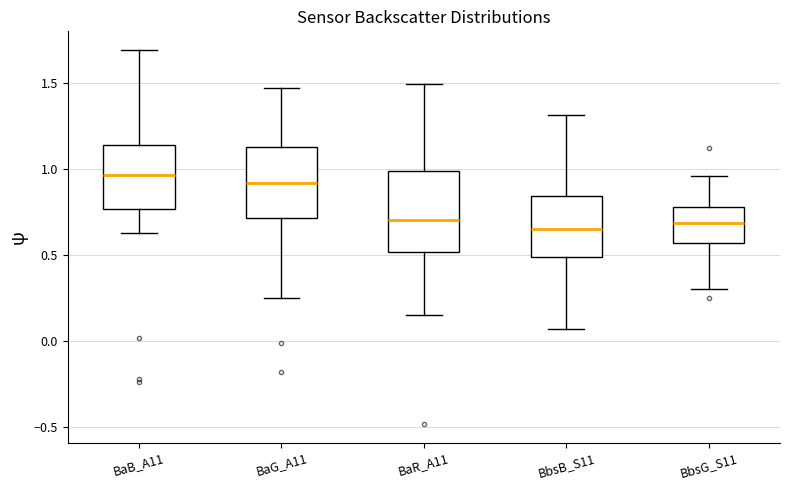

Where does the median line of the box for BaG_A11 sit on the y-axis? The values are not printed on the chart, so give them approximately, as read against the axis.

0.90